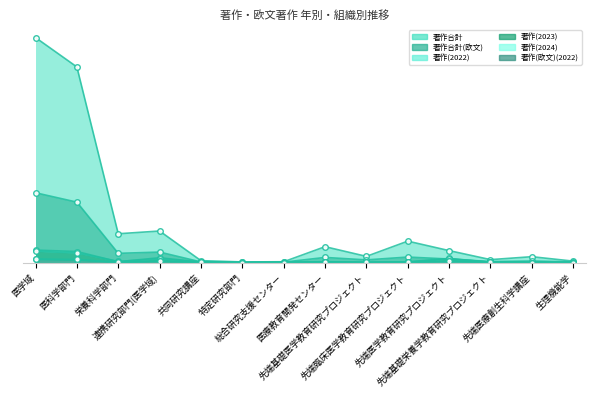

What is the value of the 著作(2023) point at the 10th from the left?

58